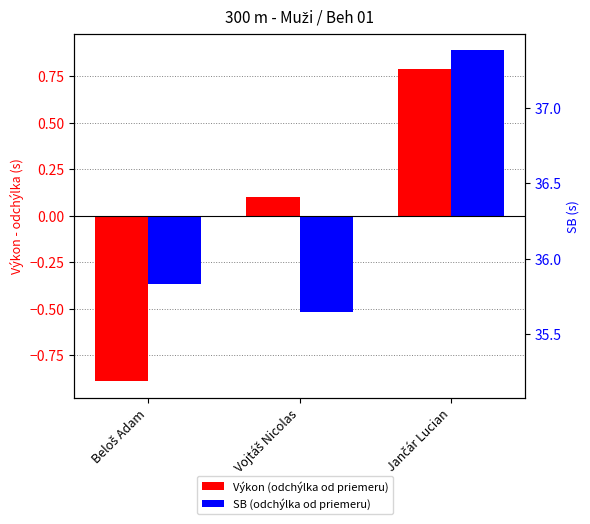

What is the total value across all series at Beloš Adam?

34.5